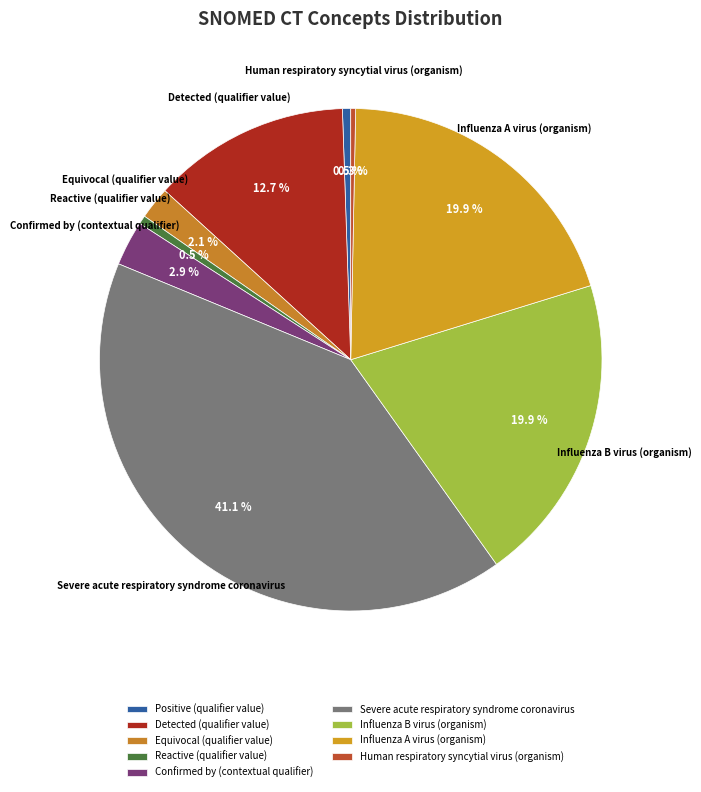

Is there a majority slice in this chart?

No